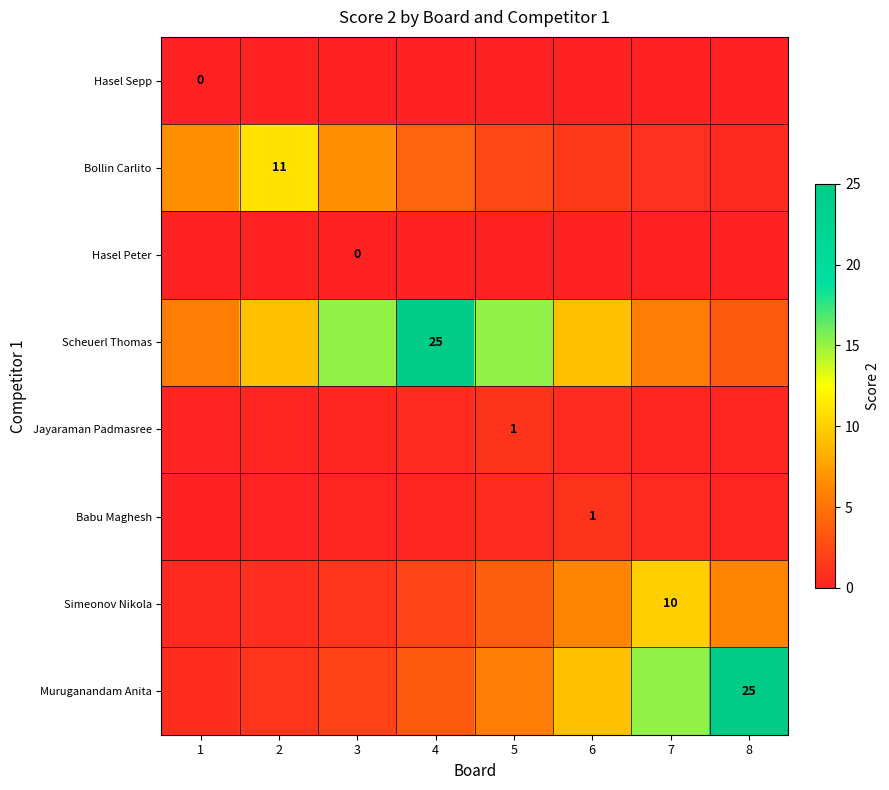

Is the value of Muruganandam Anita at 7 greater than the value of Bollin Carlito at 8?

Yes